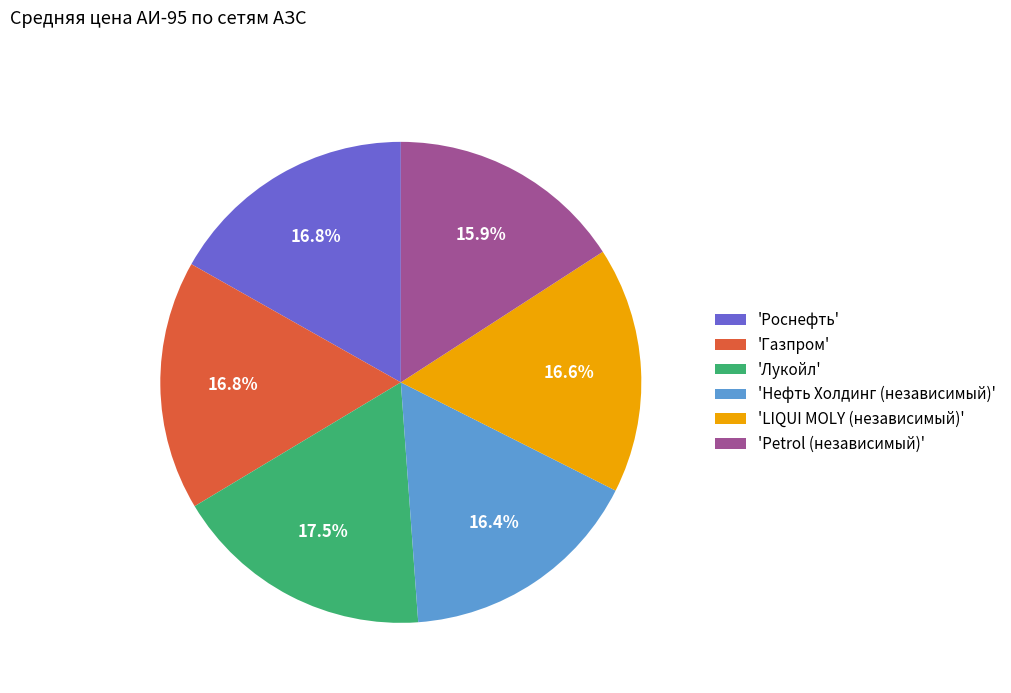

What is the ratio of the value at 'Роснефть' to the value at 'Petrol (независимый)'?

1.1